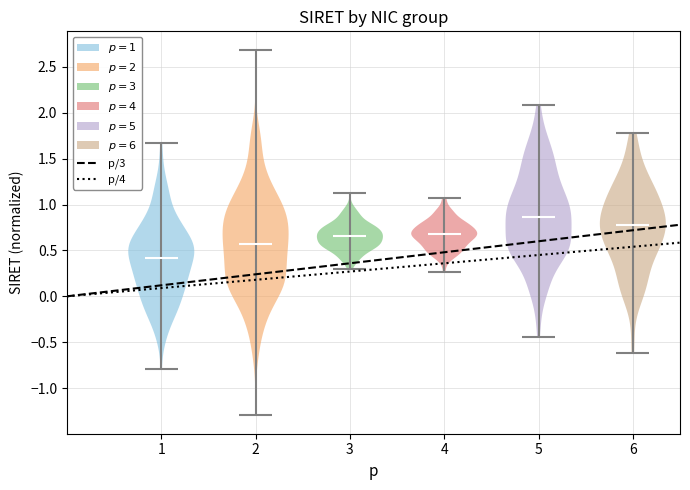

Reading left to right, read every violin against the y-axis: where its median line is, and the lowest and highest points it reaches. The values are not printed on the chart, so give them approximately, as read against the axis.

1: median line 0.40, lowest point -0.80, highest point 1.65
2: median line 0.55, lowest point -1.30, highest point 2.70
3: median line 0.65, lowest point 0.30, highest point 1.15
4: median line 0.70, lowest point 0.25, highest point 1.05
5: median line 0.85, lowest point -0.45, highest point 2.10
6: median line 0.75, lowest point -0.60, highest point 1.80